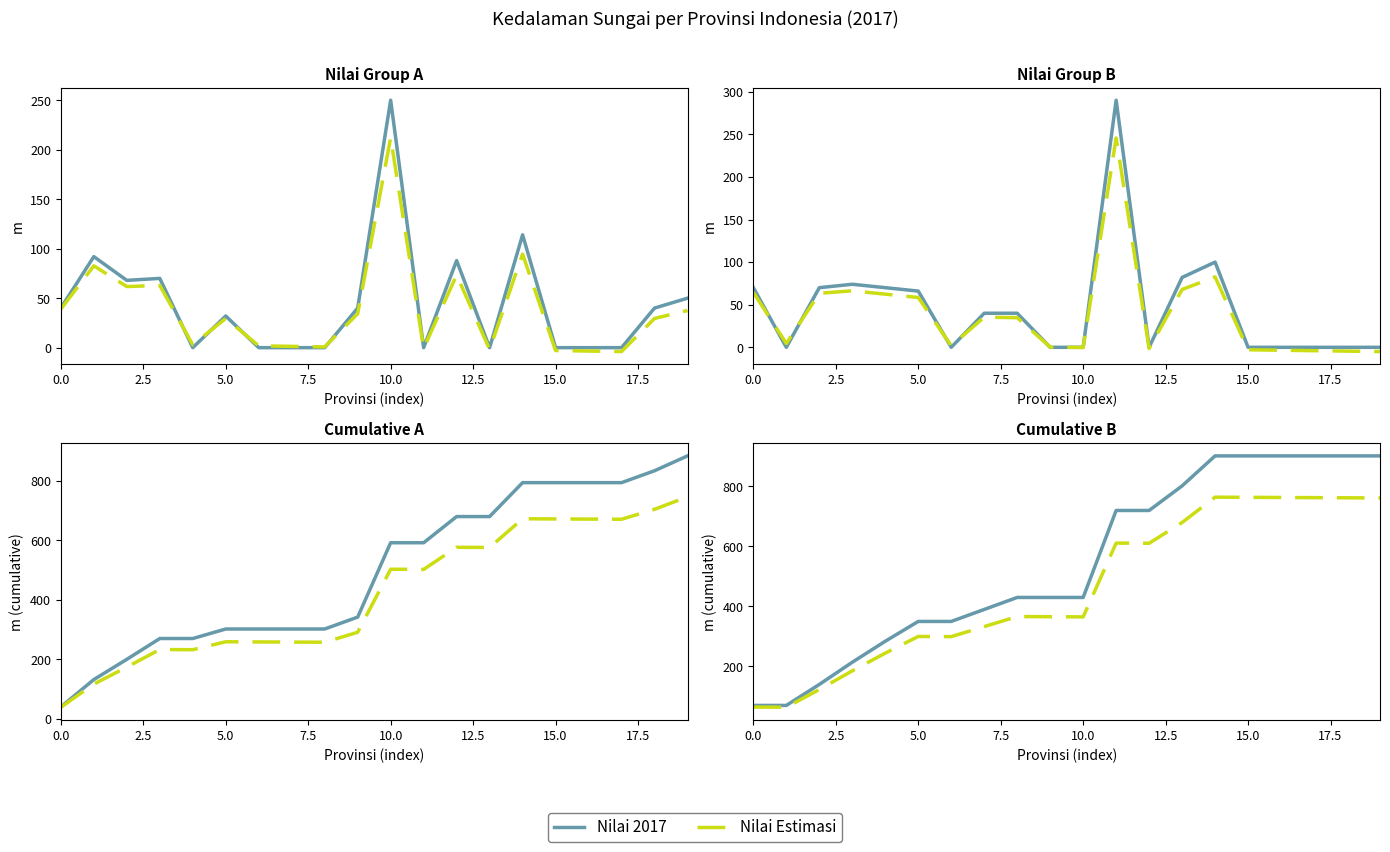

Which category has the highest value in the Nilai 2017 series?

14